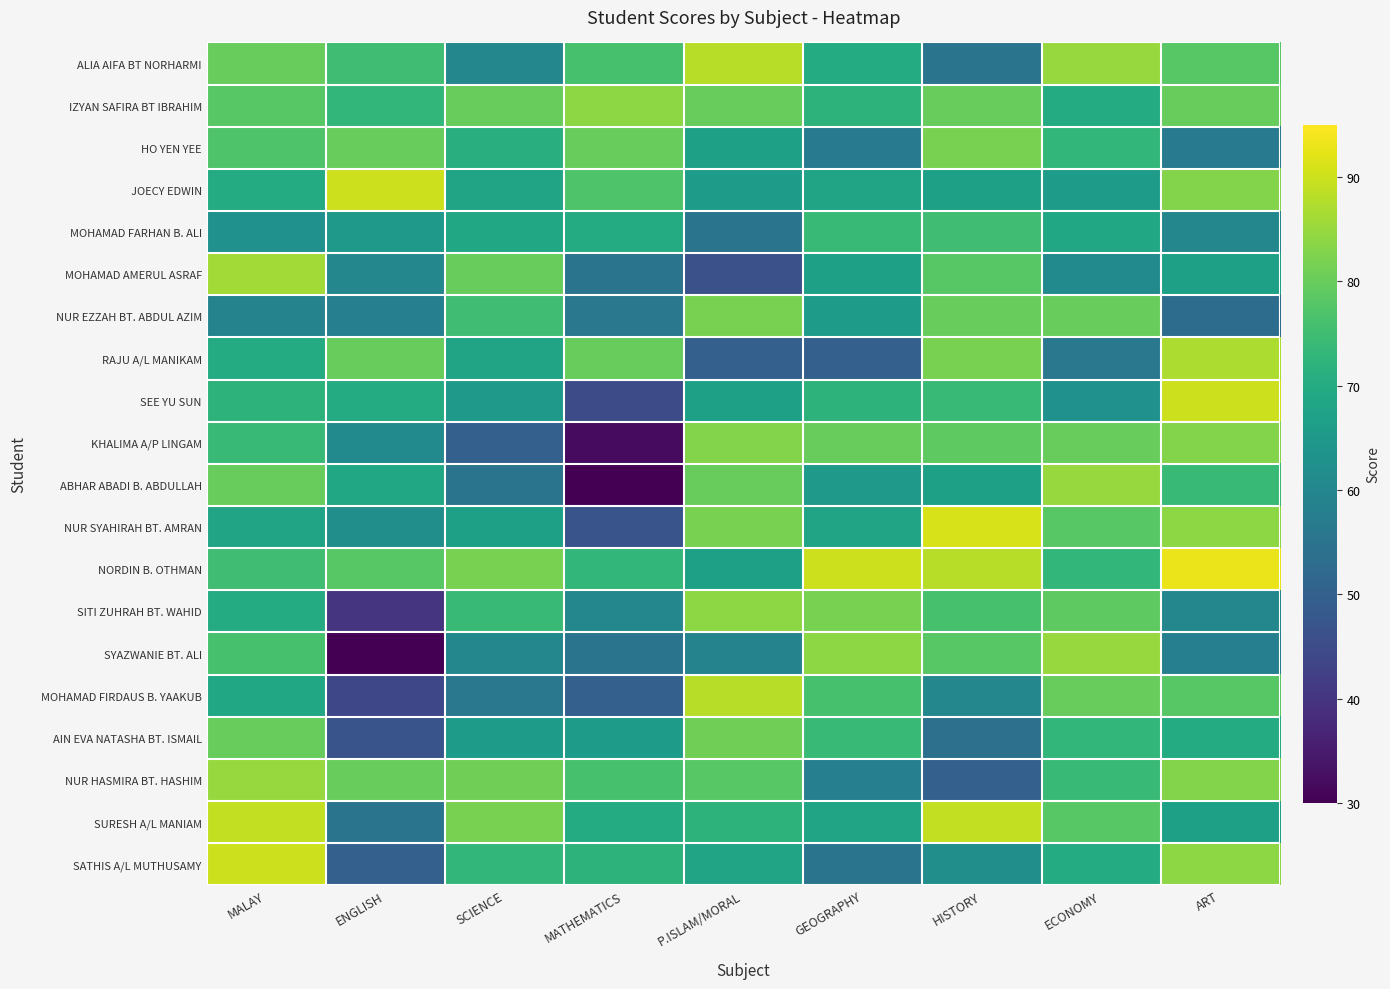

What is the difference between the highest and lowest values at P.ISLAM/MORAL?

42